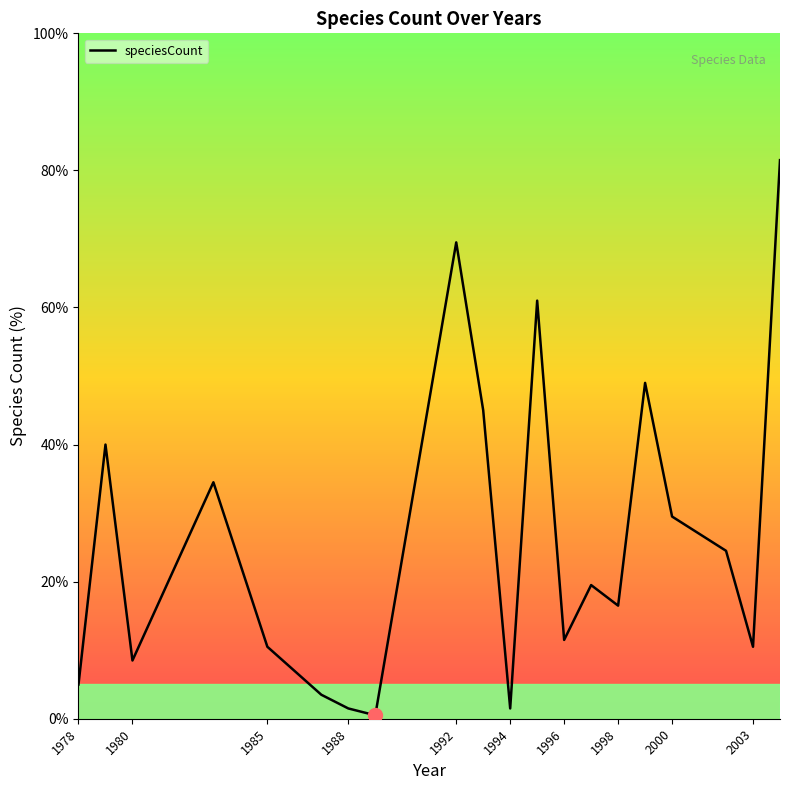

True or false: the data shows 8.5 at 1980.

True